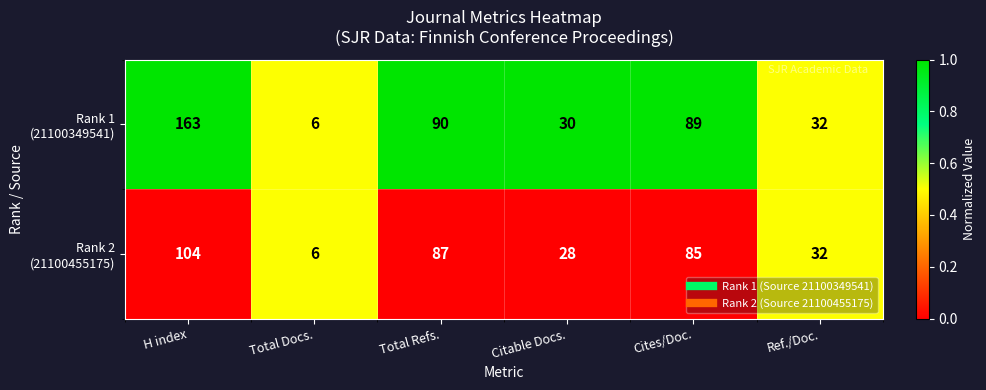

At which category does the chart reach its minimum across all series?

Total Docs.